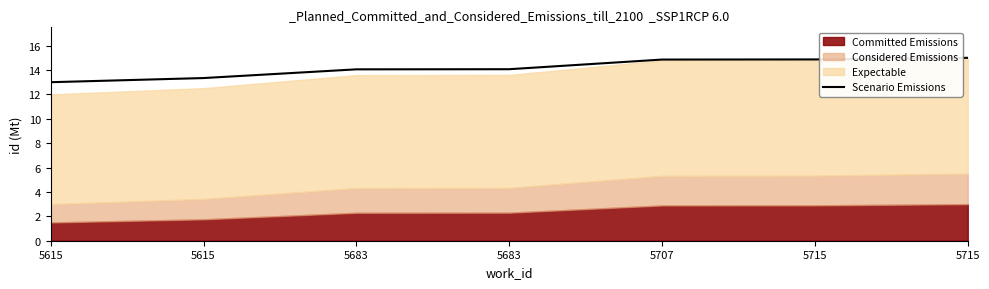

Which category has the lowest value across all series?

5615